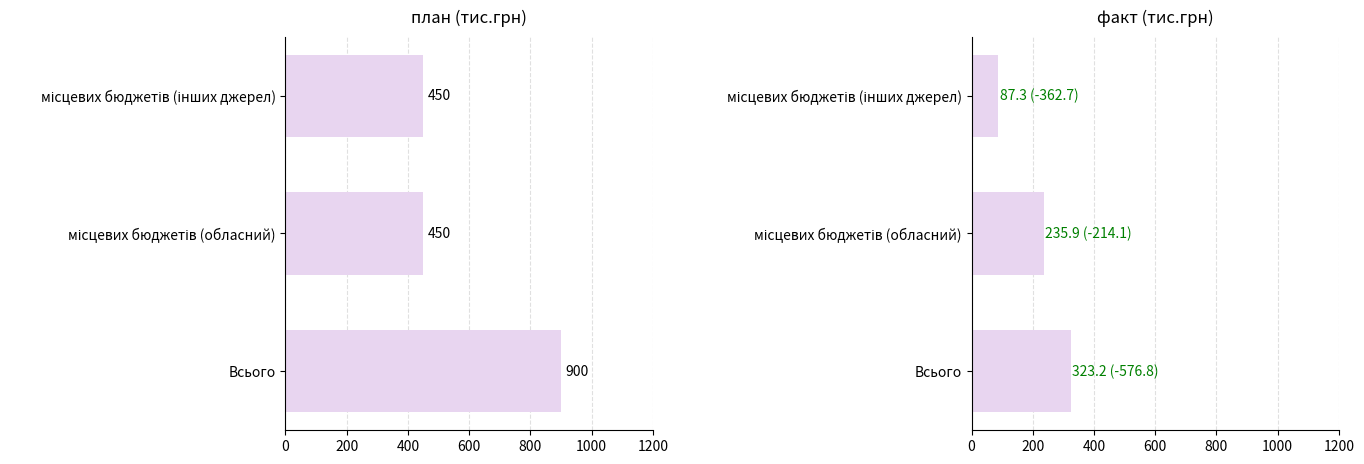

Is it true that факт equals 123.6 at місцевих бюджетів (обласний)?

False